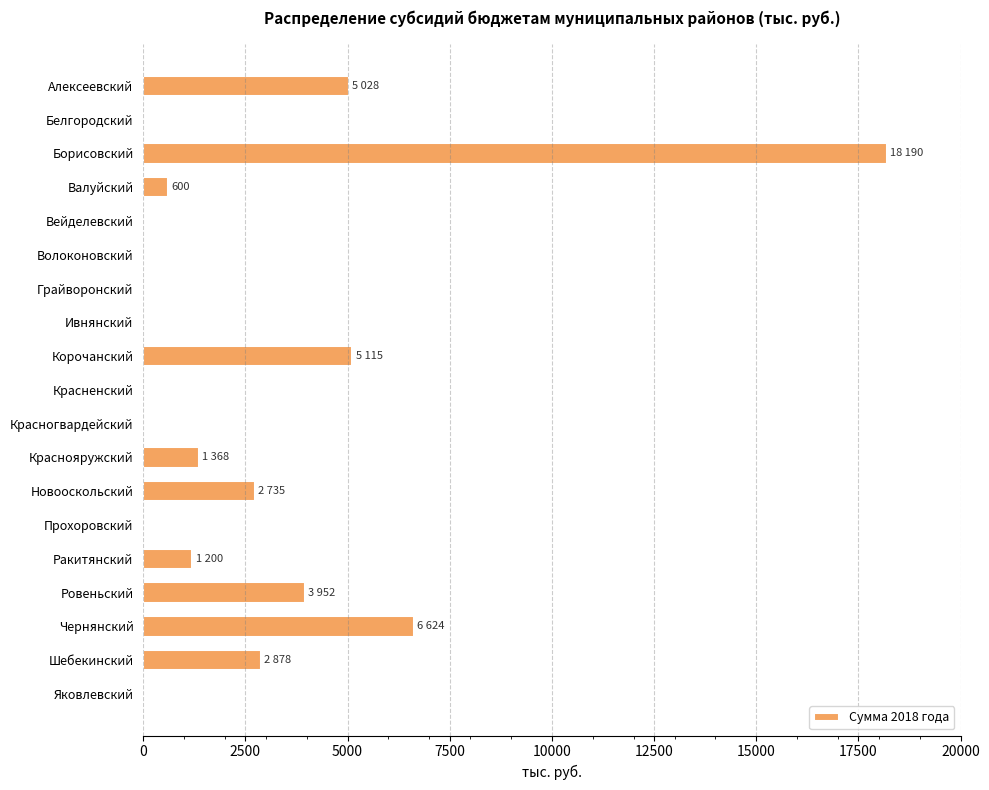

Count the number of categories in the chart.

19